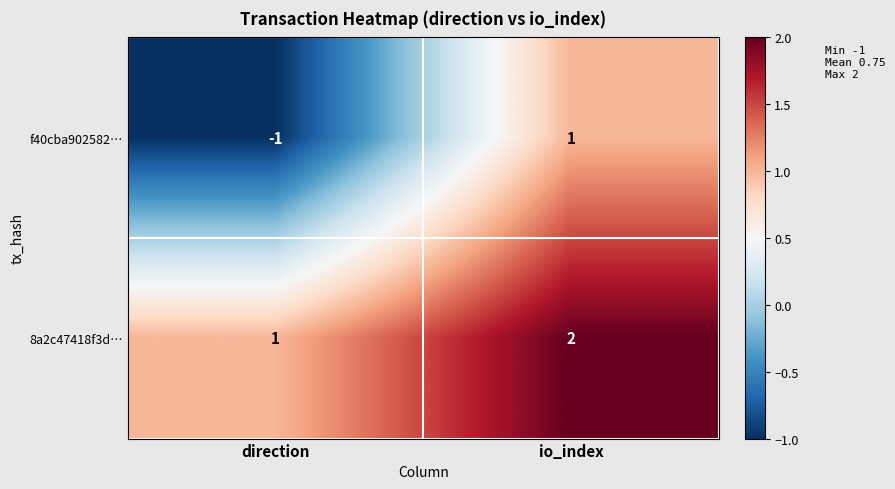

List the labels in order of 8a2c47418f3d… value, smallest first.

direction, io_index